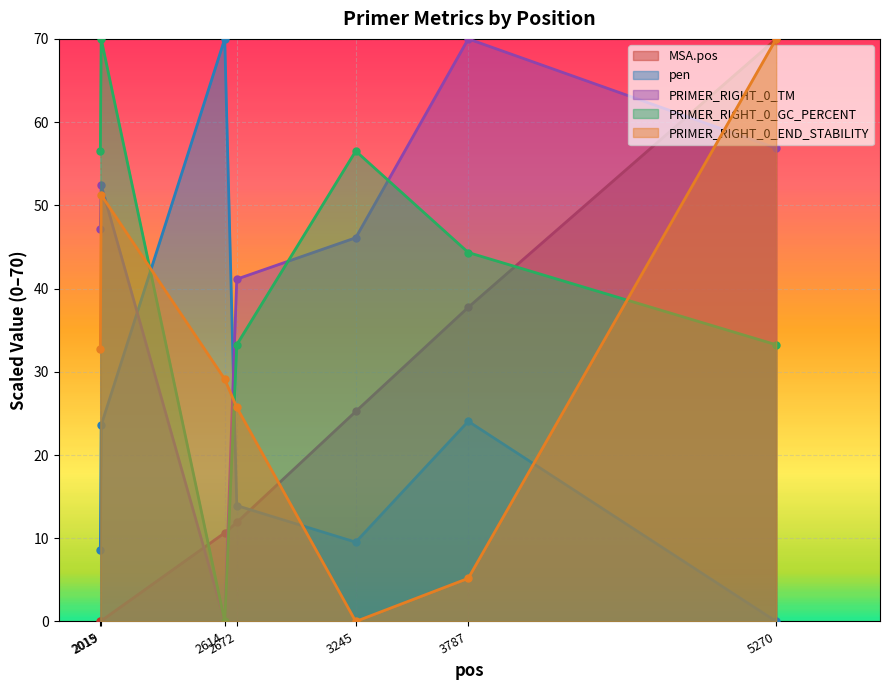

The value of pen at 2614 is 112.2. True or false?

False